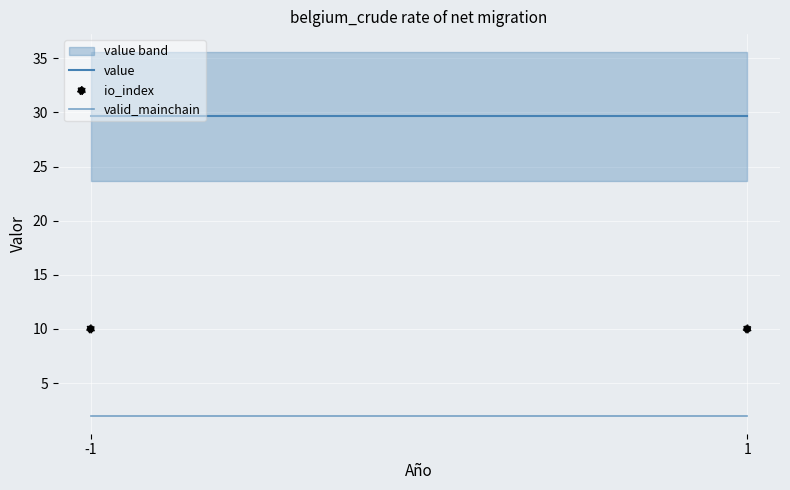

At which category is the sum across all series the highest?

-1